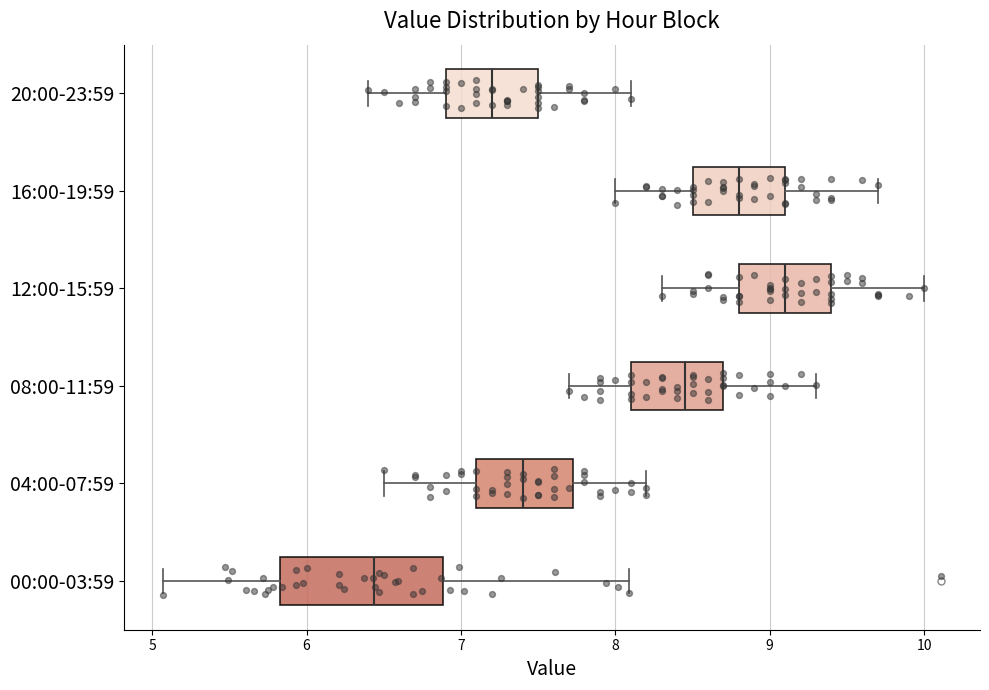

Reading bottom to top, transcribe this box plot: for each box, give where its median line is, the range the box spans, and where its two whiskers end, as read against the x-axis. The values are not printed on the chart, so give them approximately, as read against the axis.

00:00-03:59: median 6.4, box 5.8 to 6.9, whiskers 5.1 to 8.1
04:00-07:59: median 7.4, box 7.1 to 7.7, whiskers 6.5 to 8.2
08:00-11:59: median 8.5, box 8.1 to 8.7, whiskers 7.7 to 9.3
12:00-15:59: median 9.1, box 8.8 to 9.4, whiskers 8.3 to 10.0
16:00-19:59: median 8.8, box 8.5 to 9.1, whiskers 8.0 to 9.7
20:00-23:59: median 7.2, box 6.9 to 7.5, whiskers 6.4 to 8.1